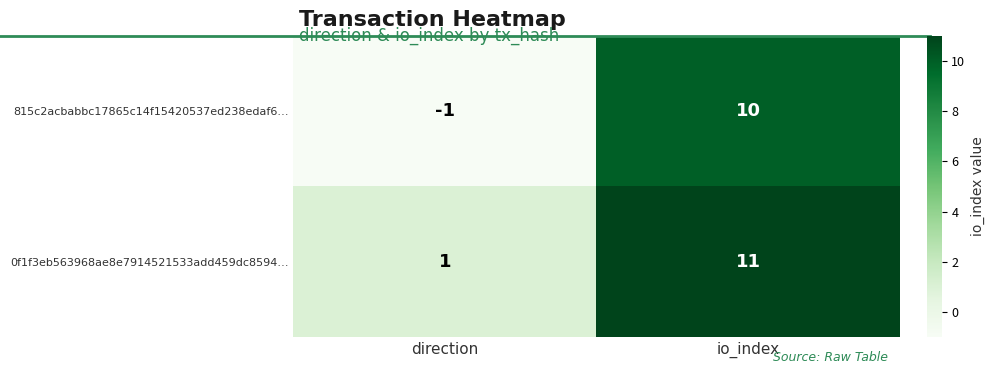

How many data points does each series have?

2